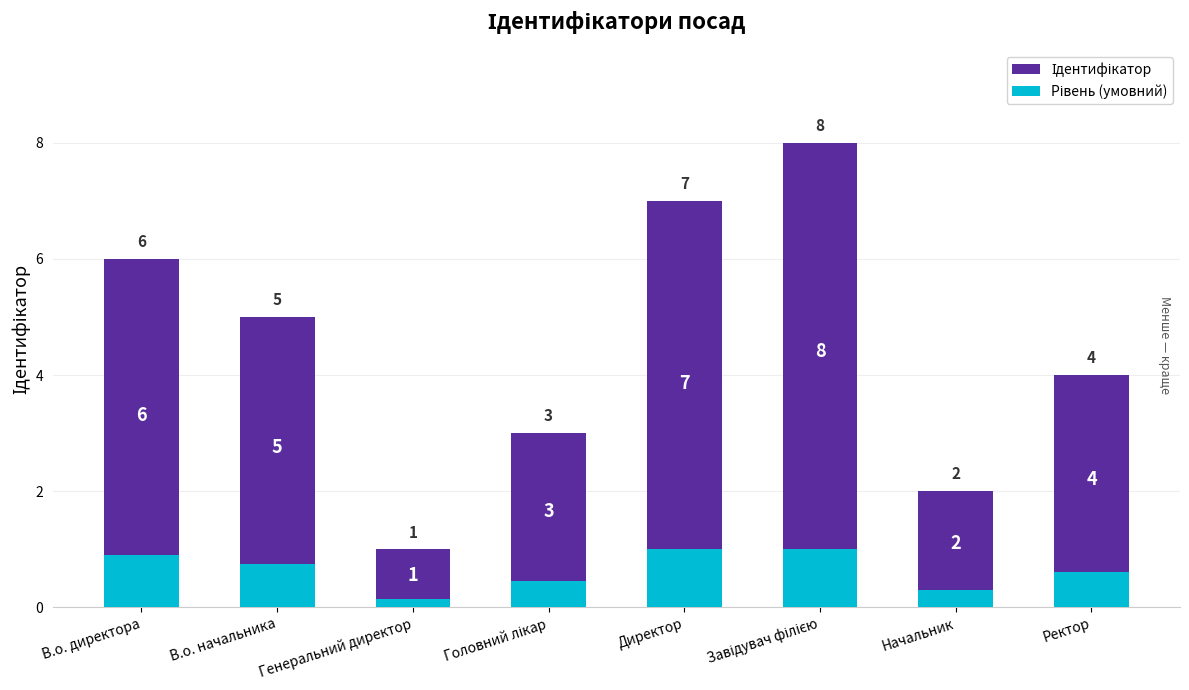

What is the highest value of the Рівень (умовний) series?

1.0